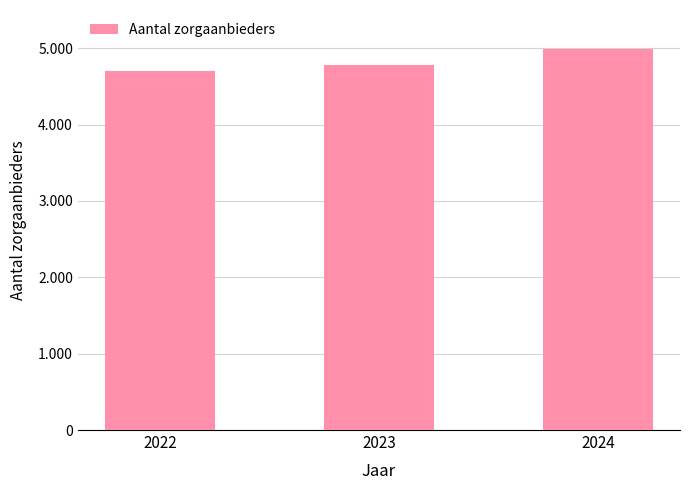

What is the sum of the values at 2022 and 2023?

9480